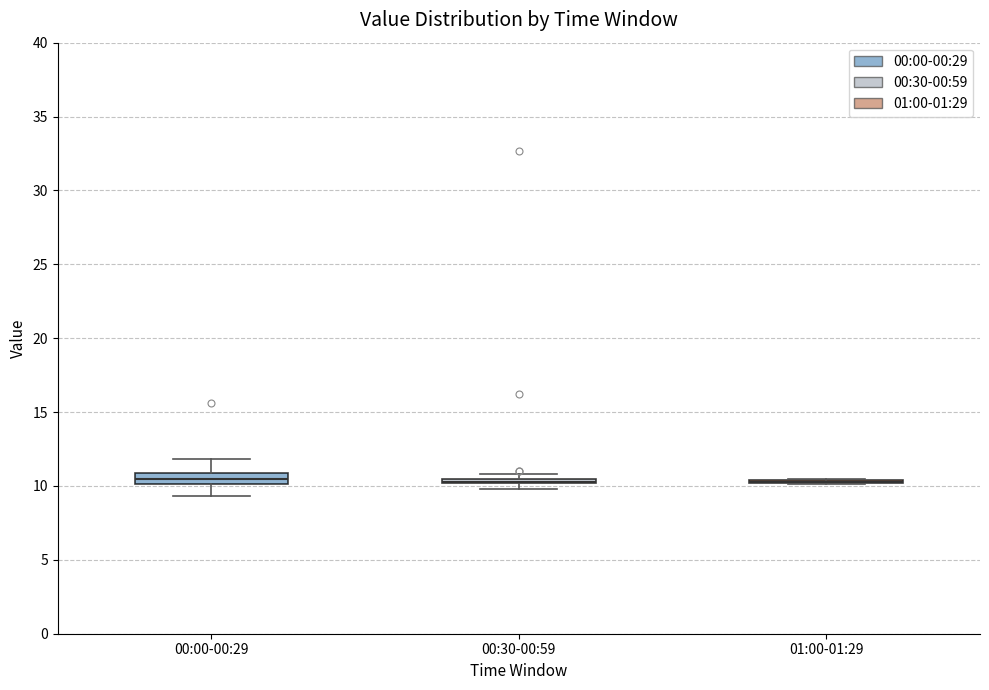

Which box is the tallest, from its lower edge to its upper edge?

00:00-00:29